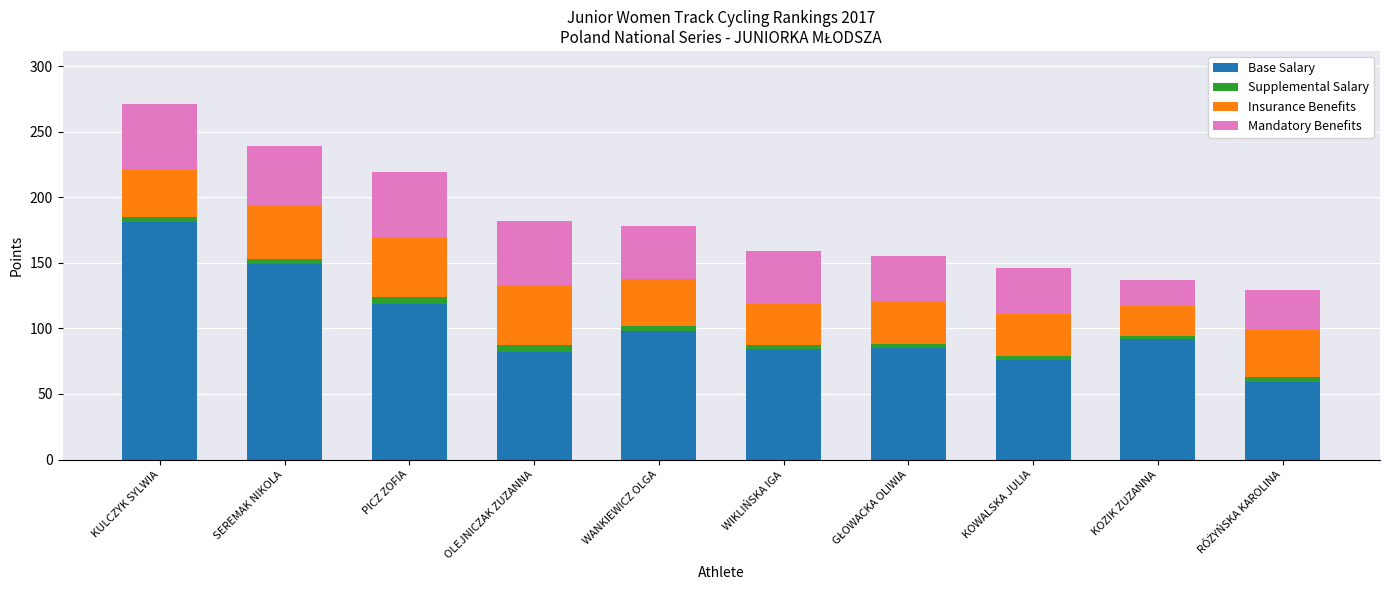

What is the minimum value for Base Salary?

59